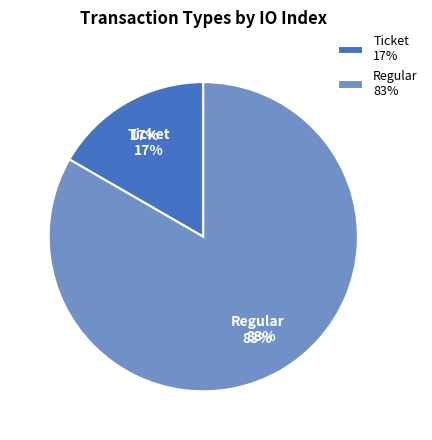

How many segments does this pie chart have?

2